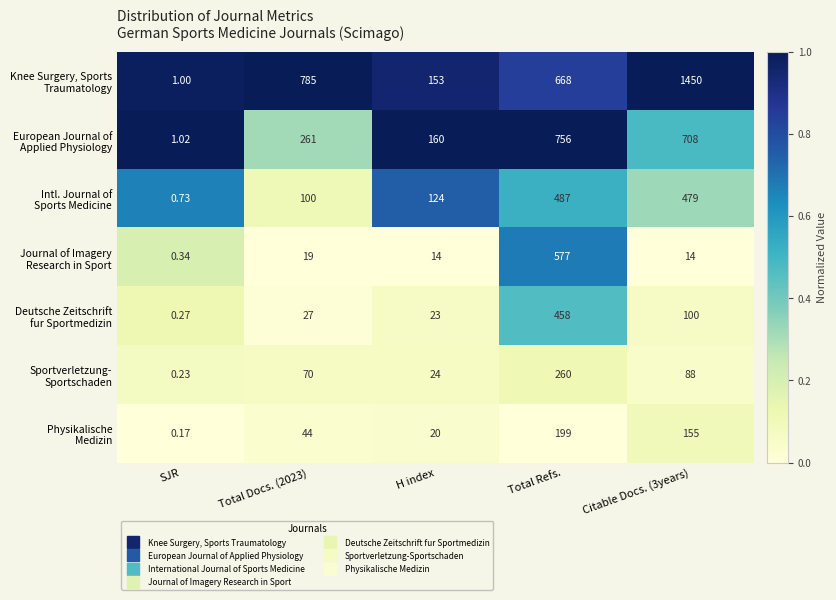

At which category is the sum across all series the highest?

Total Refs.